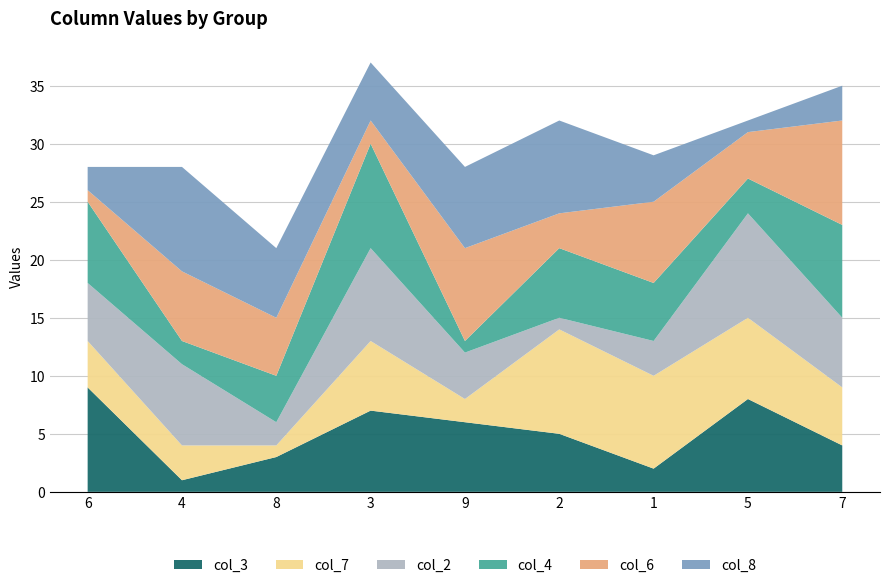

Reading left to right, extract all data points from this chart.

col_3: 9	1	3	7	6	5	2	8	4
col_7: 4	3	1	6	2	9	8	7	5
col_2: 5	7	2	8	4	1	3	9	6
col_4: 7	2	4	9	1	6	5	3	8
col_6: 1	6	5	2	8	3	7	4	9
col_8: 2	9	6	5	7	8	4	1	3